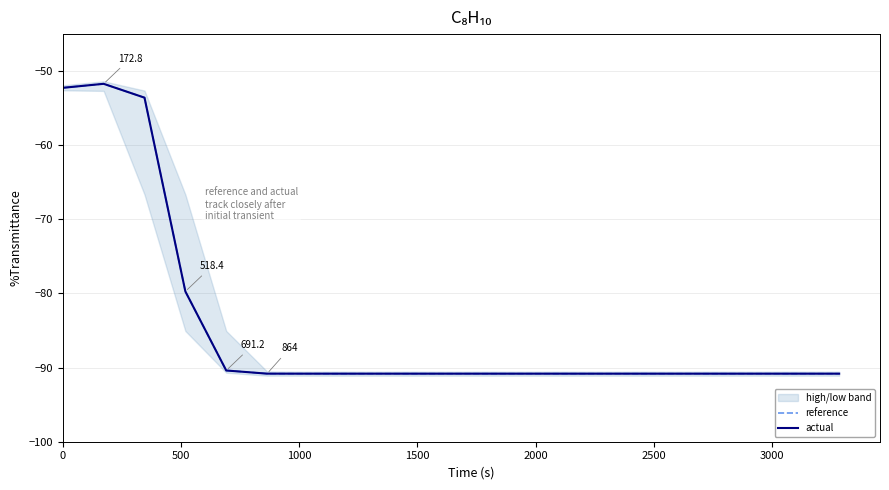

What is the minimum value for reference?

-90.8